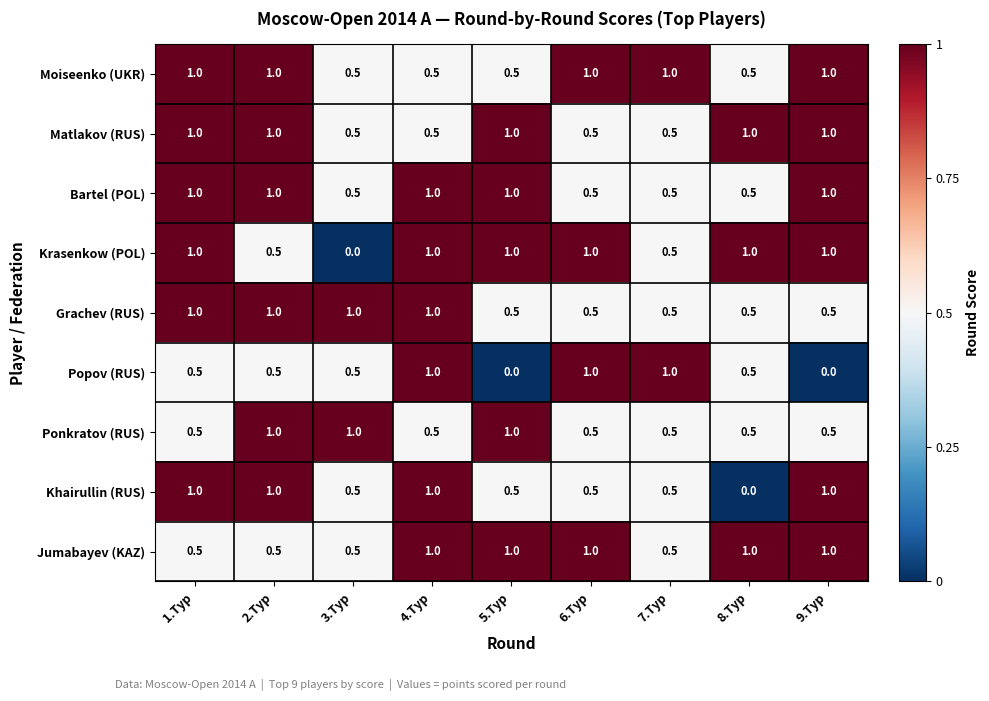

The value of Grachev (RUS) at 7.Тур is 0.5. True or false?

True